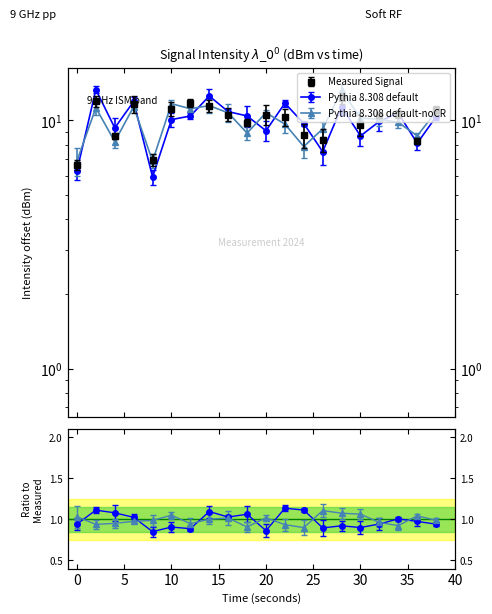

True or false: the data shows 9.6 at 30.

True